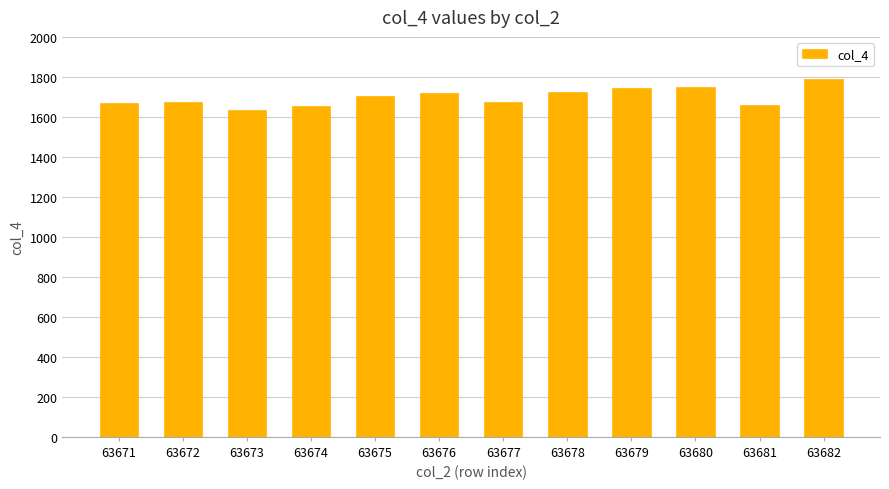

What is the sum of all values?

20397